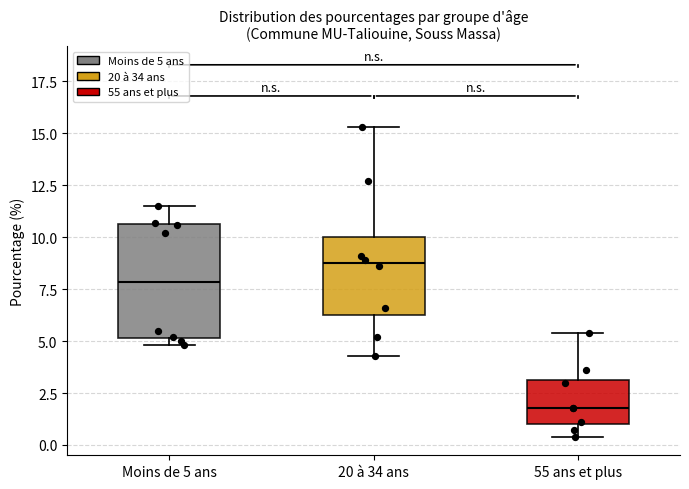

Where is the upper edge of the box for 20 à 34 ans on the y-axis? The values are not printed on the chart, so give them approximately, as read against the axis.

10.0